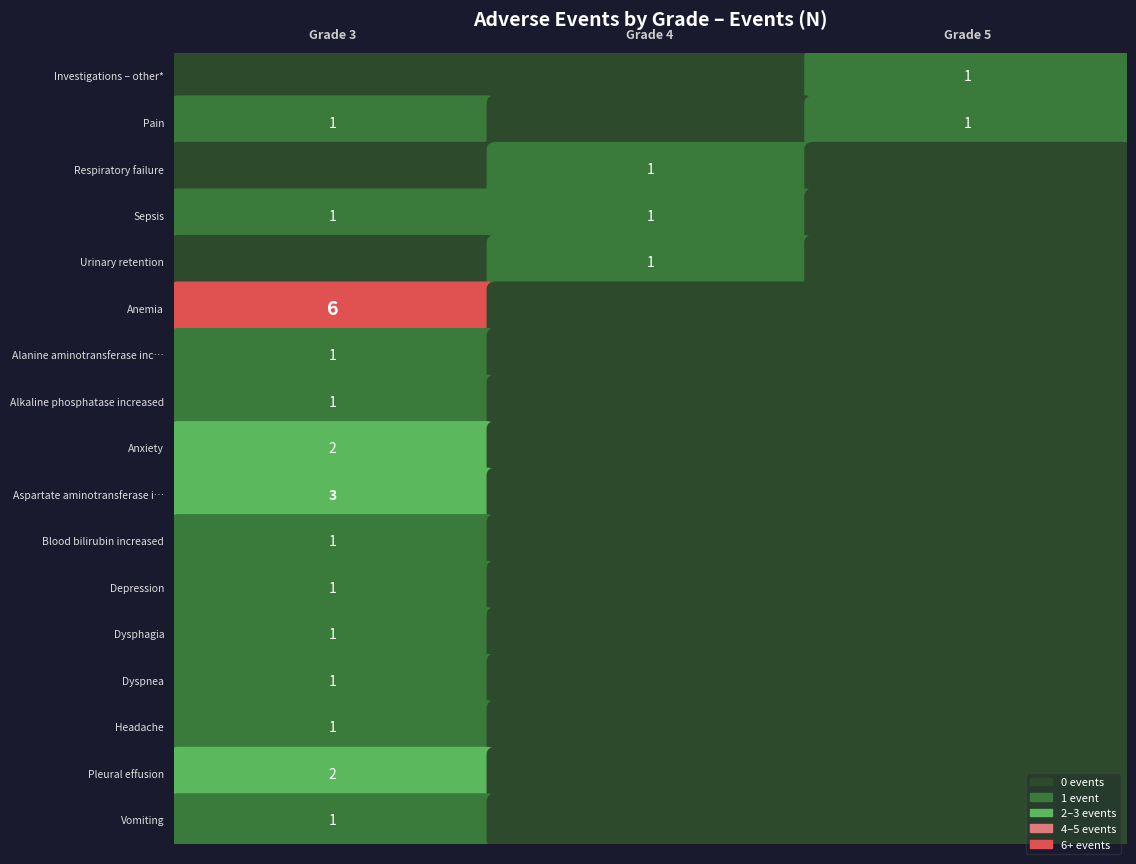

Is it true that Dyspnea equals 0 at 4?

True